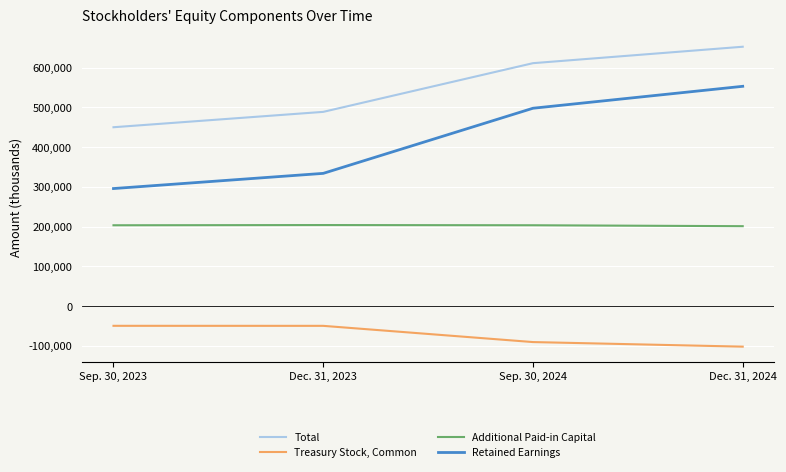

How many lines are shown in the chart?

4